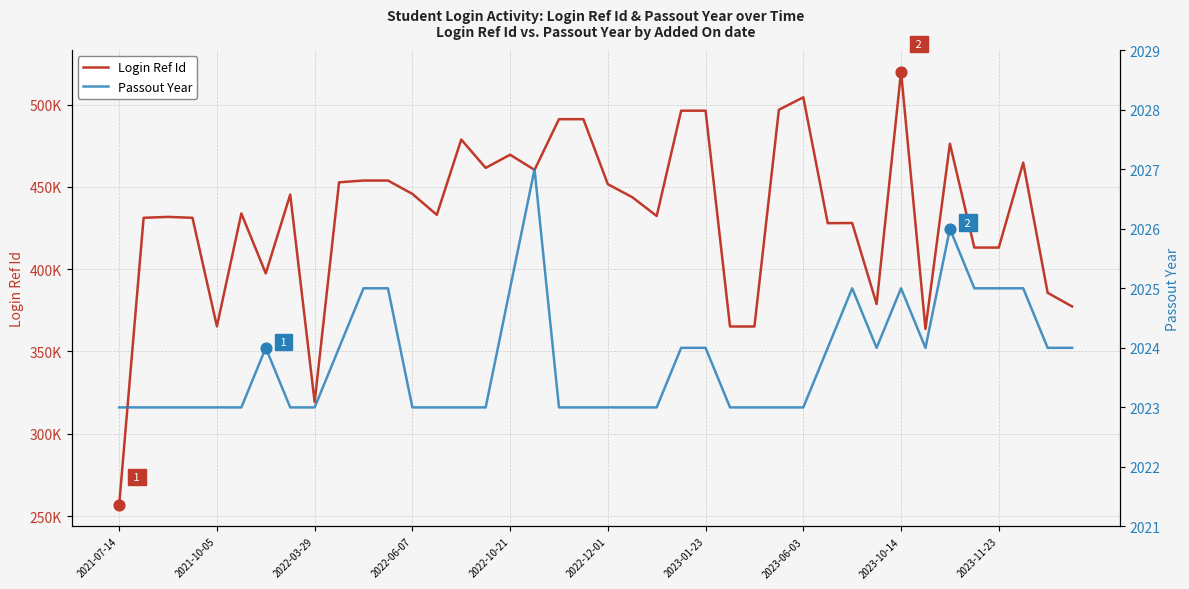

Which series contains the highest Y value?

Login Ref Id